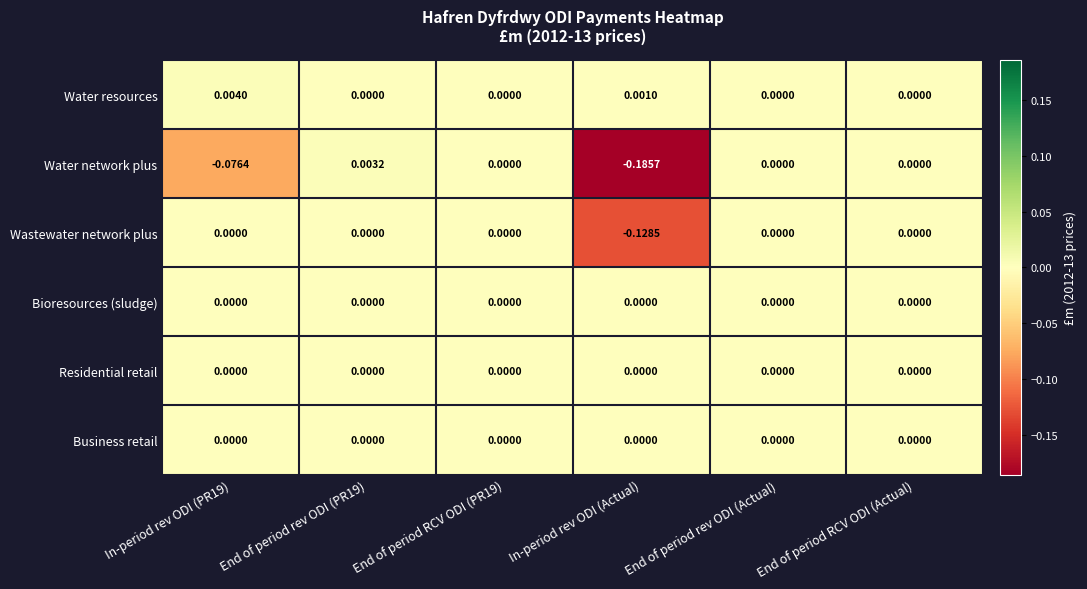

Which label corresponds to the smallest value in the chart?

In-period rev ODI (Actual)